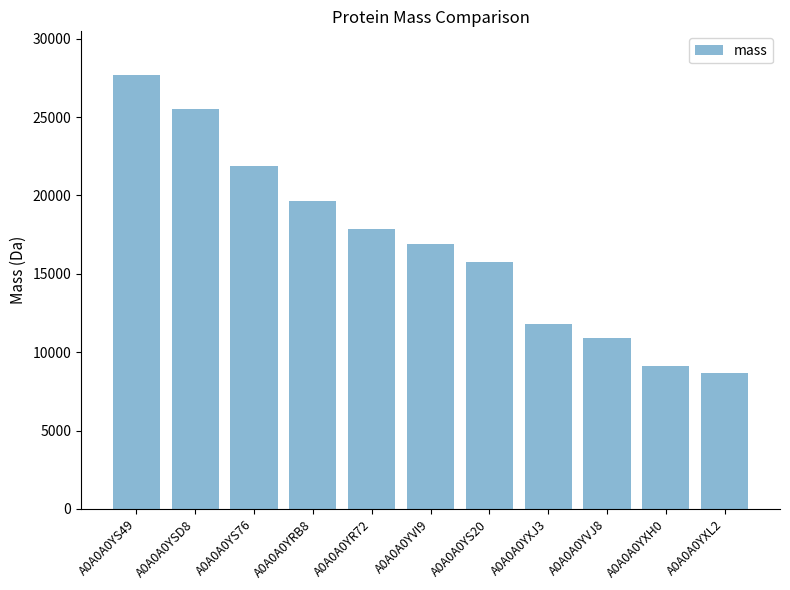

What is the ratio of the value at A0A0A0YVJ8 to the value at A0A0A0YS20?

0.7